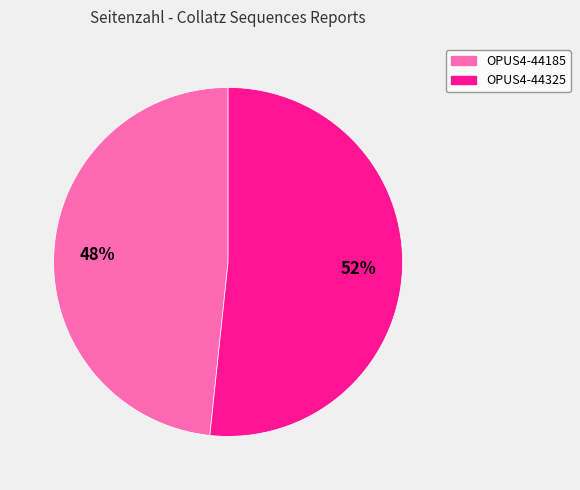

What is the ratio of the value at OPUS4-44325 to the value at OPUS4-44185?

1.1